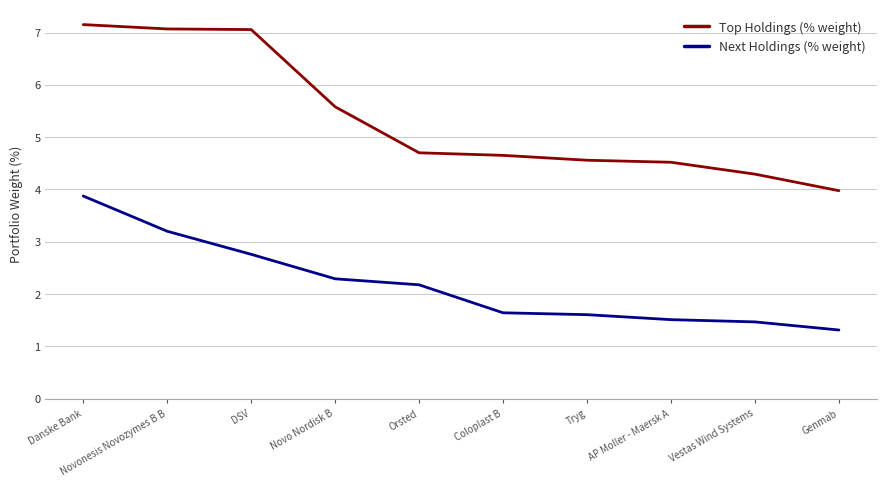

Between Tryg and Vestas Wind Systems, which series saw the biggest shift?

Top Holdings (% weight)